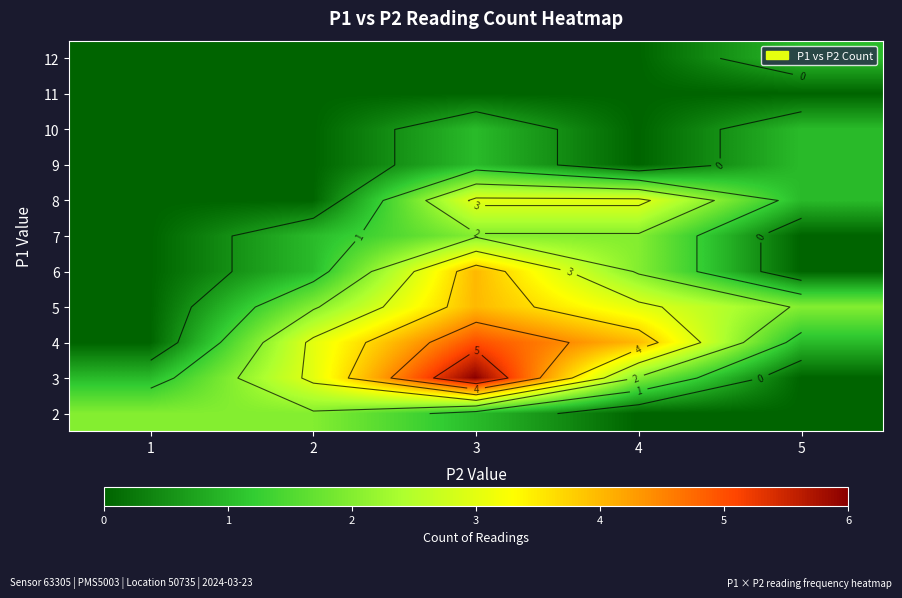

What is the difference between the maximum and second lowest values in the 4 series?

4